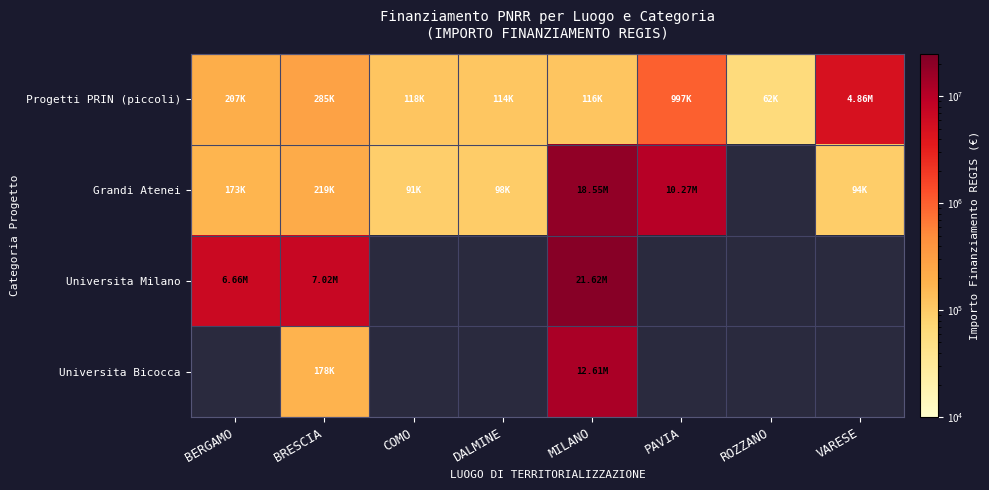

What is the spread (max minus min) of values at VARESE?

4769753.0